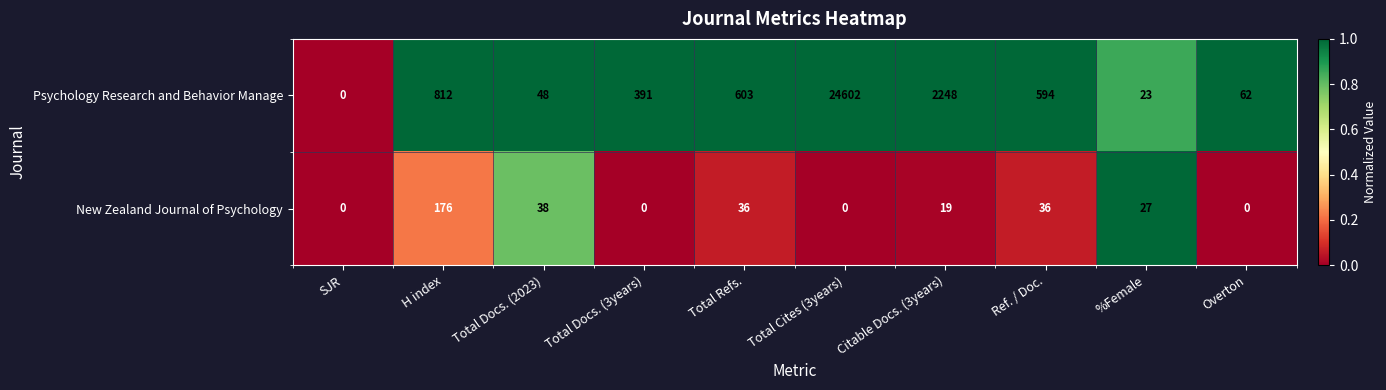

Rank the series by their maximum value, from lowest to highest.

New Zealand Journal of Psychology, Psychology Research and Behavior Manage